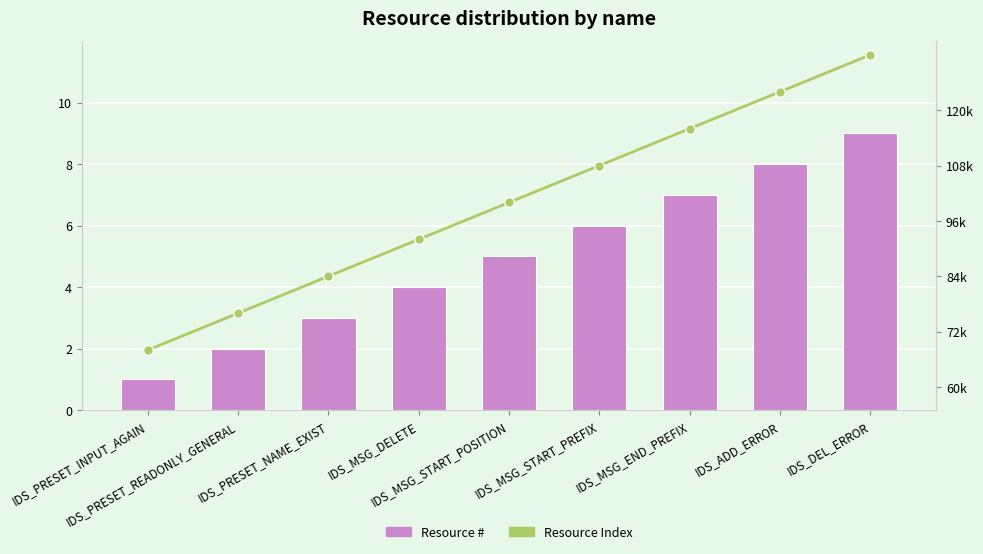

What is the highest value of the Resource Index series?

132000